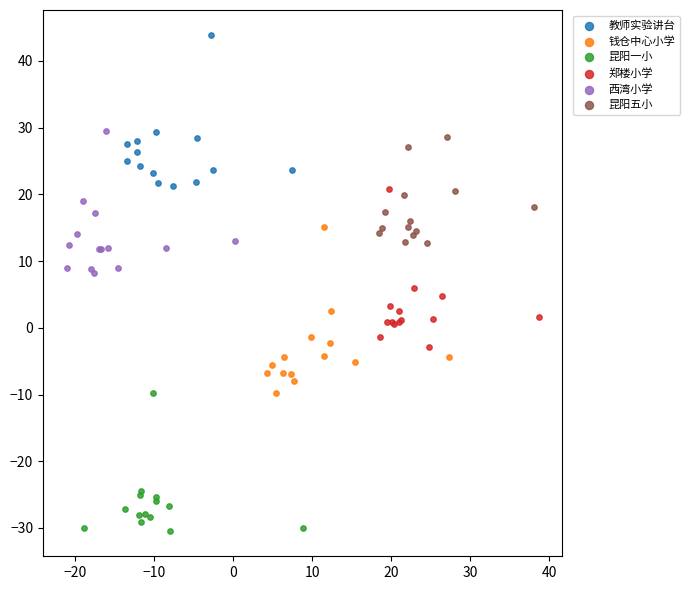

Which series reaches the minimum Y coordinate?

昆阳一小